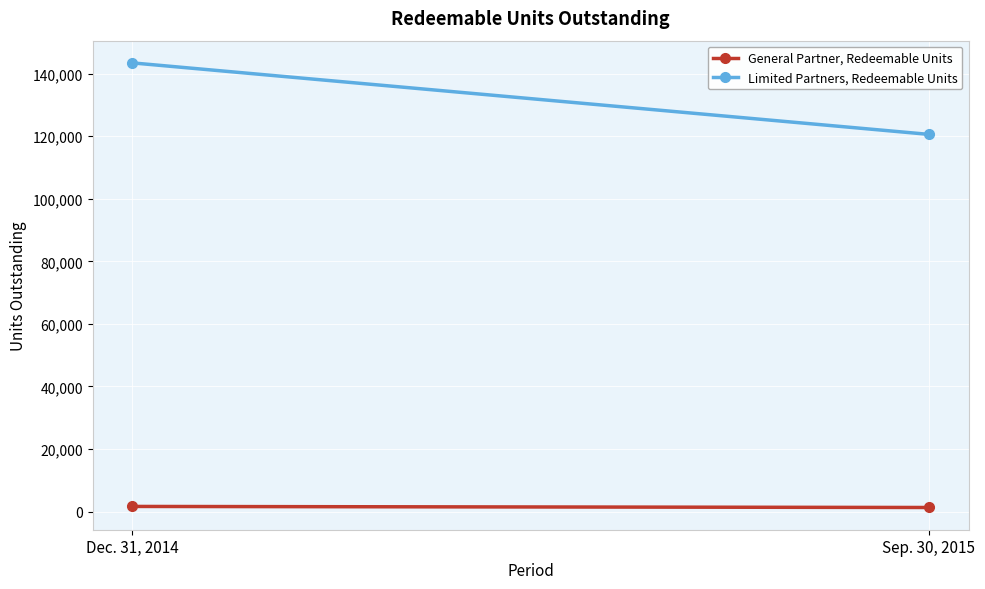

At which category is the sum across all series the highest?

Dec. 31, 2014